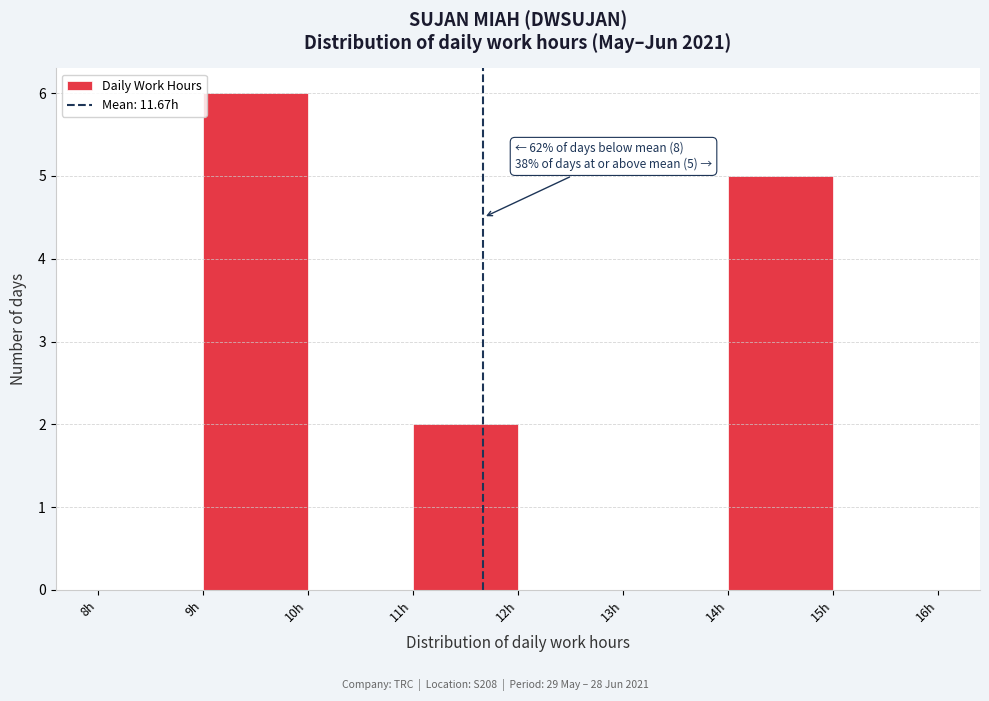

Which range on the x-axis has the tallest bar?

9 to 10